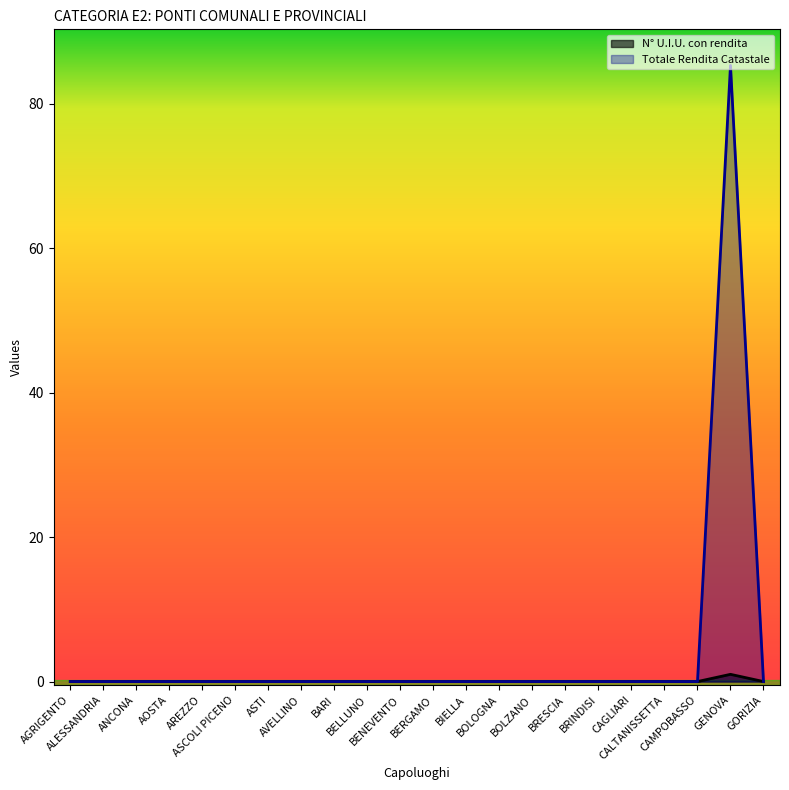

How many series are shown in this chart?

2